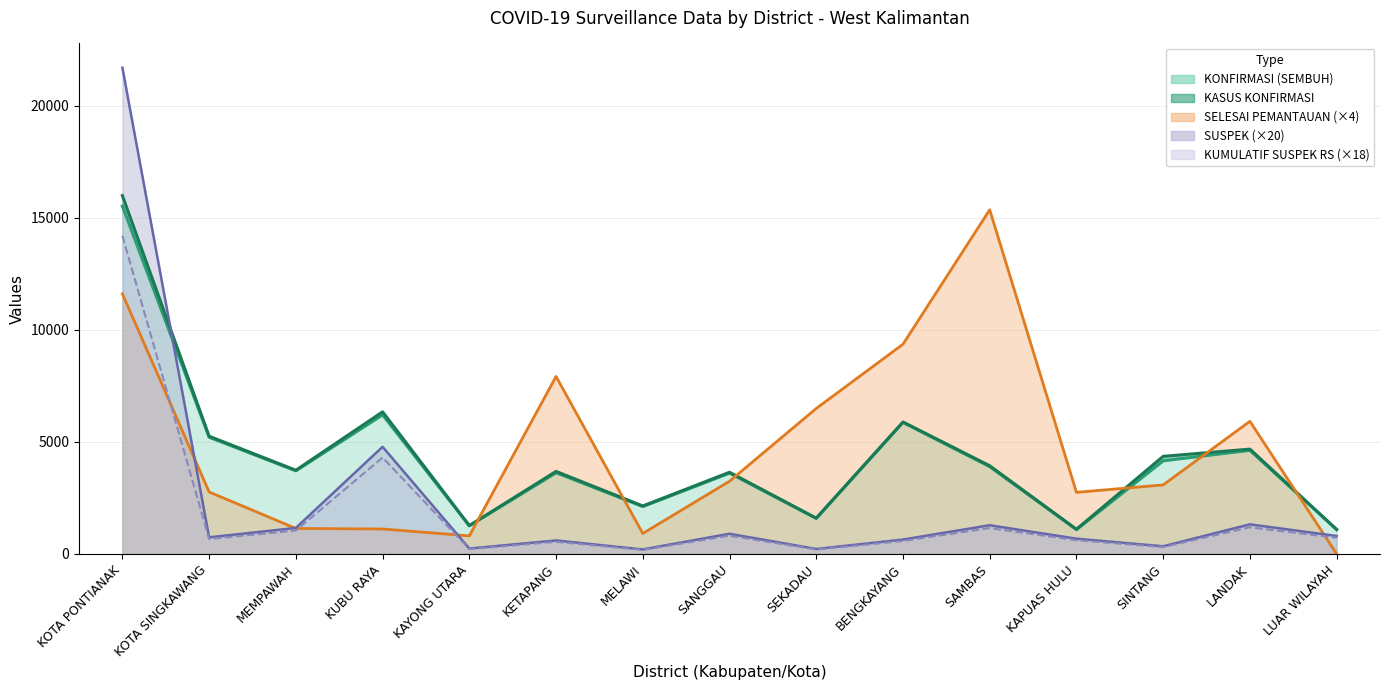

What position from the right is SINTANG?

3